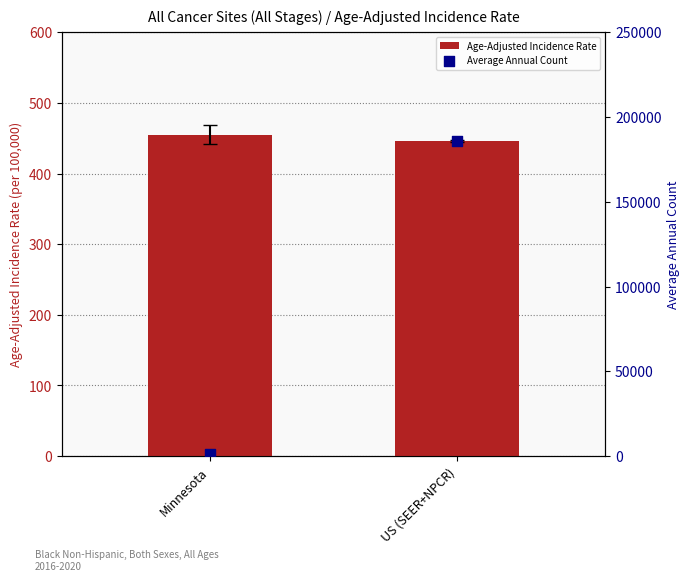

What are all the series names shown in the legend?

Age-Adjusted Incidence Rate, Average Annual Count